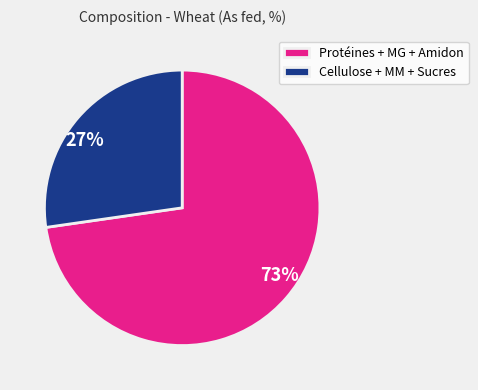

The Cellulose + MM + Sucres slice represents 18% of the pie. True or false?

False